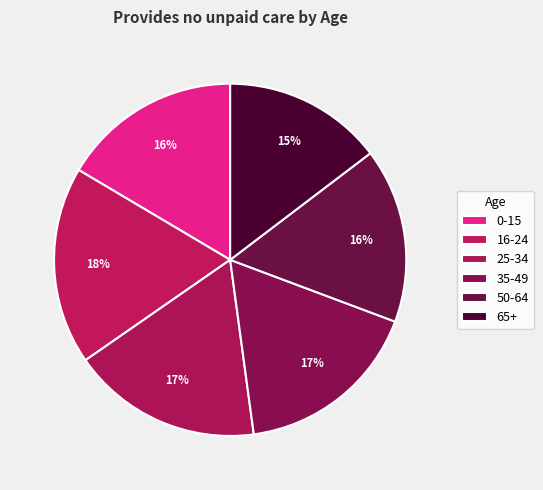

Rank the categories by value from lowest to highest.

65+, 50-64, 0-15, 35-49, 25-34, 16-24